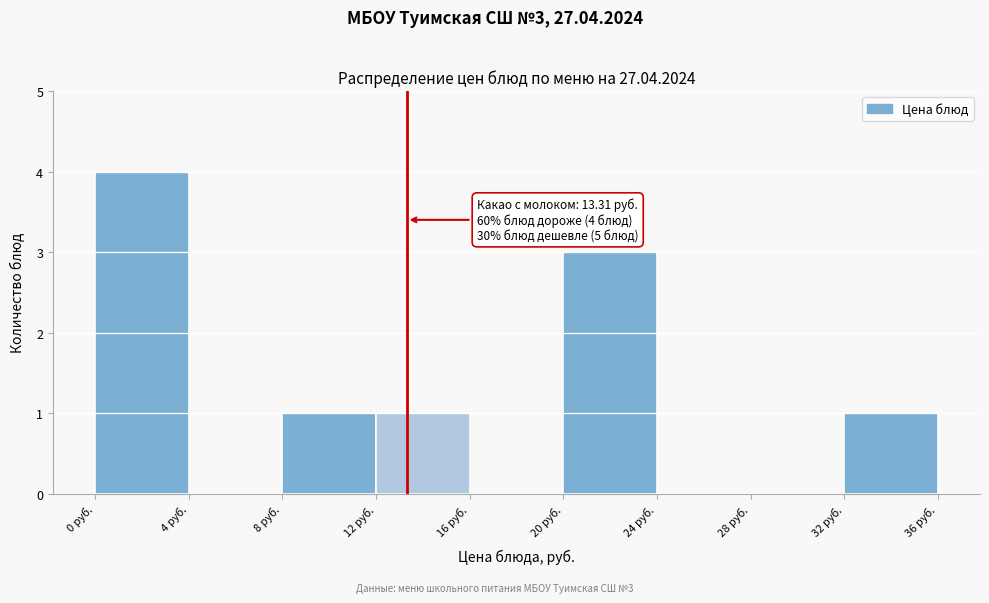

Which range on the x-axis has the tallest bar?

0 to 4